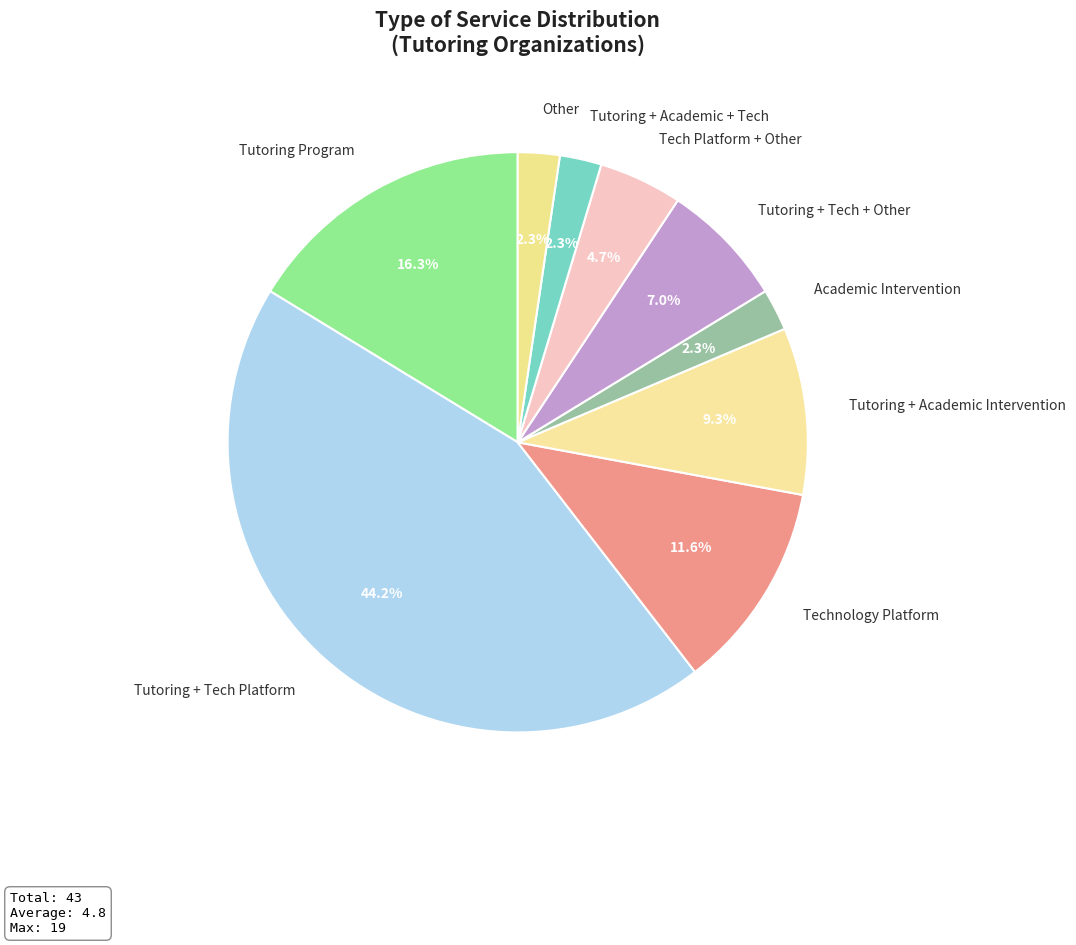

What is the total percentage of Tutoring + Academic Intervention and Tutoring + Academic + Tech?

11.6%